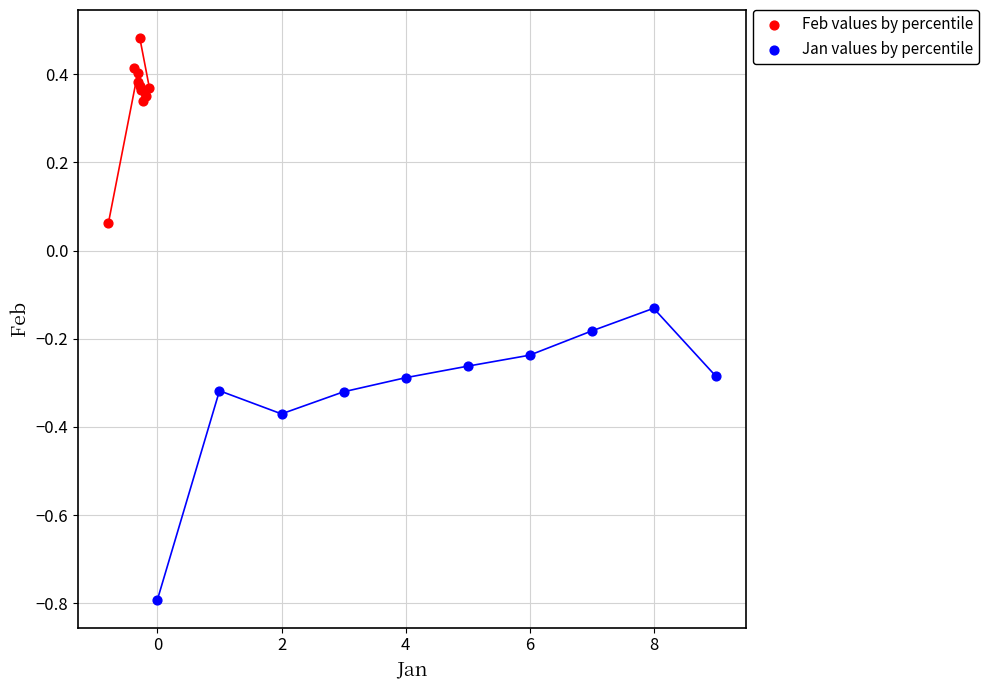

What are all the series names shown in the legend?

Feb values by percentile, Jan values by percentile